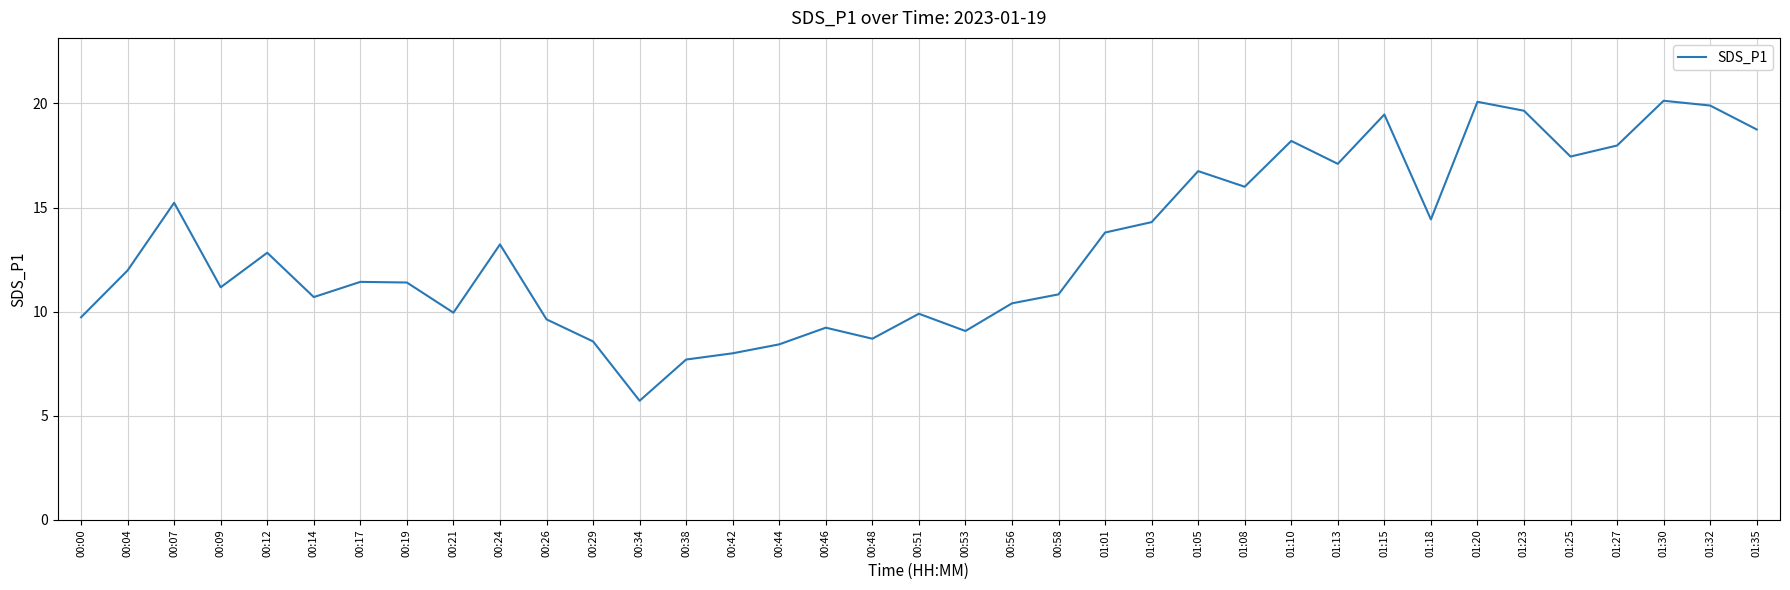

What is the difference between the maximum and minimum values?

14.4